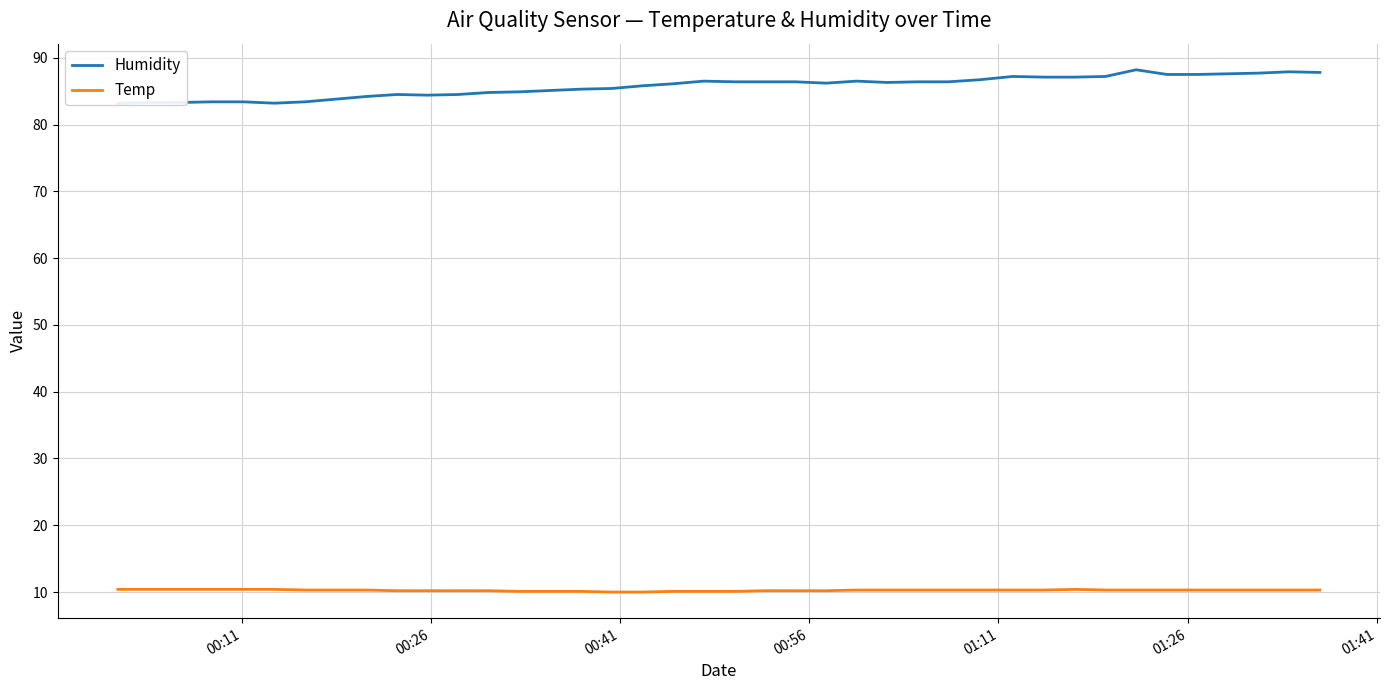

Which series has the widest spread of values?

Humidity